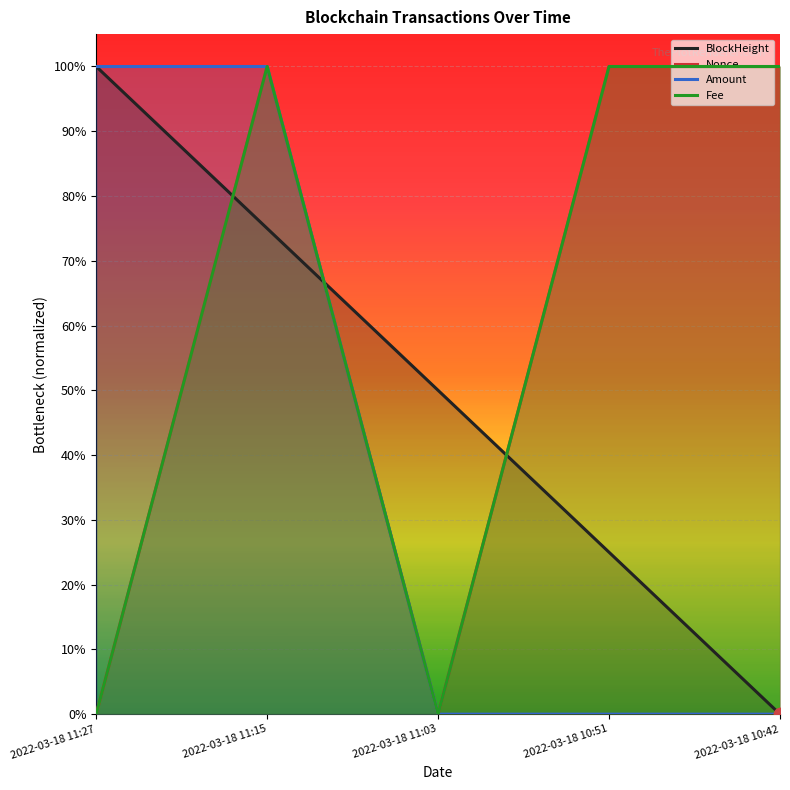

Which series reaches the minimum Y coordinate?

BlockHeight